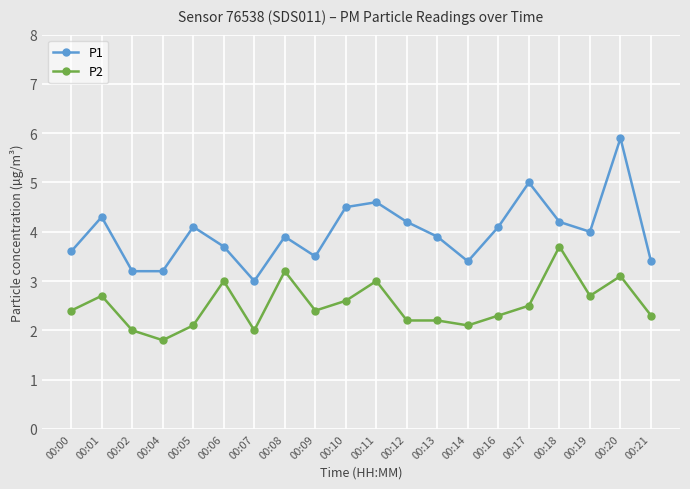

How many distinct data groups are displayed?

2